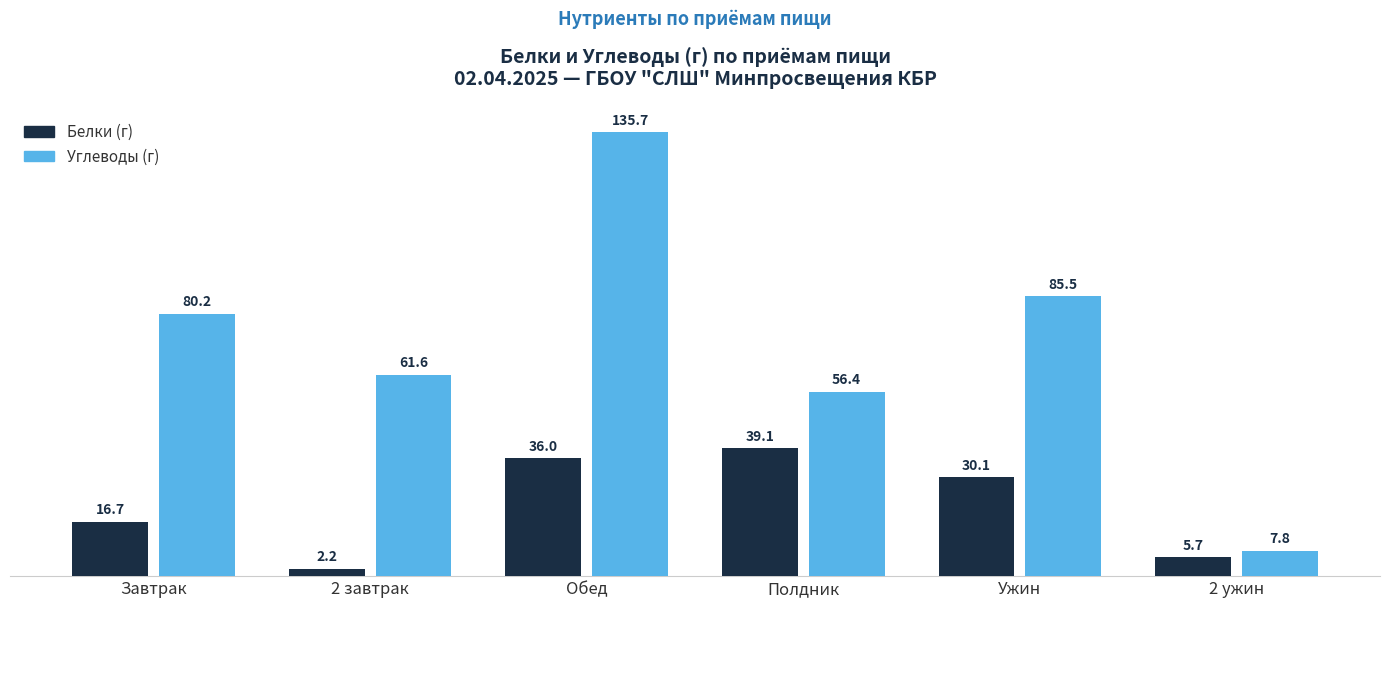

What is the value of the Углеводы (г) bar at the 2nd from the left?

61.6